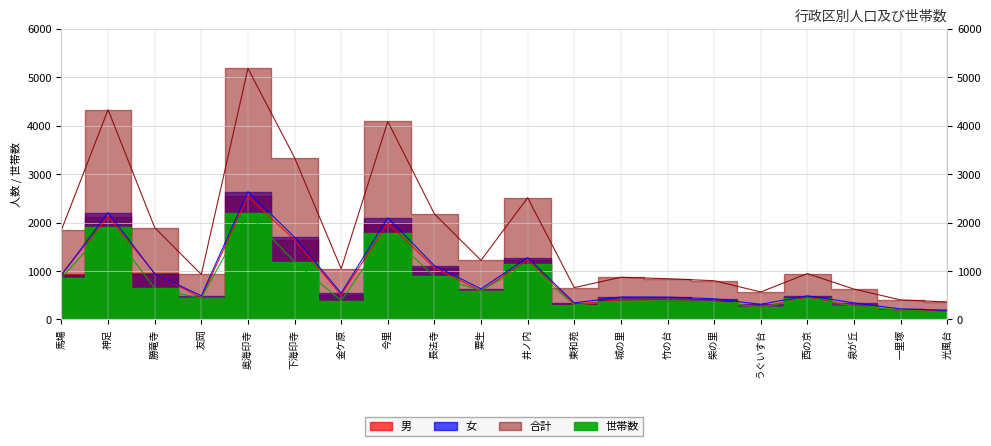

In 女, how many points are lower than both neighbors (excluding endpoints)?

5